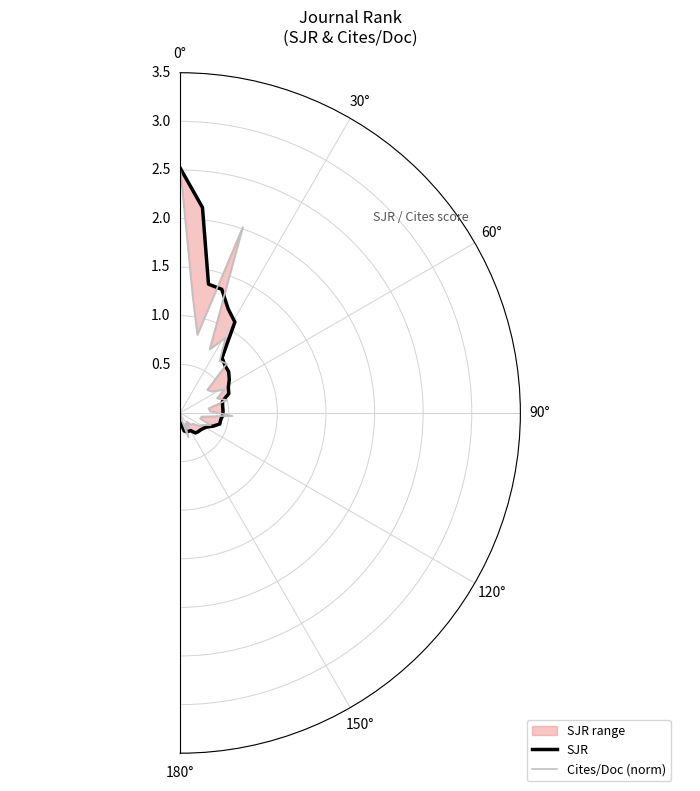

At how many categories does at least one series exceed 0?

30